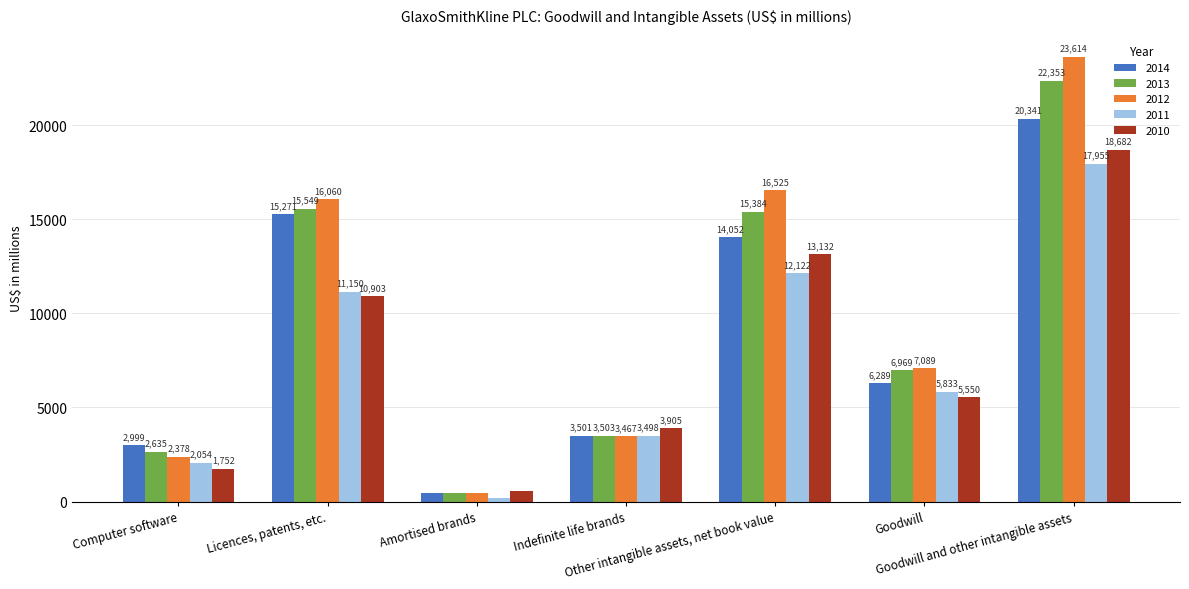

What is the sum of all 2010 values?

54504